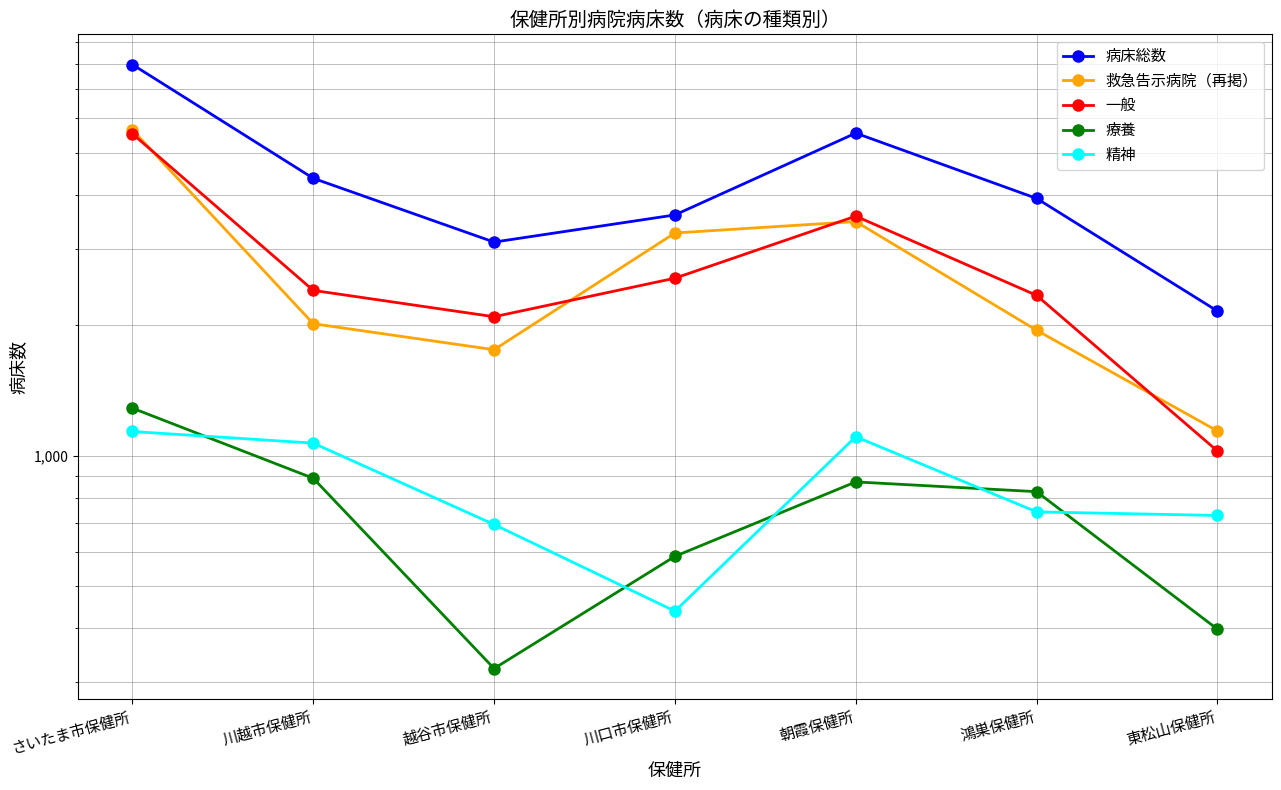

What is the difference between the highest and lowest values at 越谷市保健所?

2785